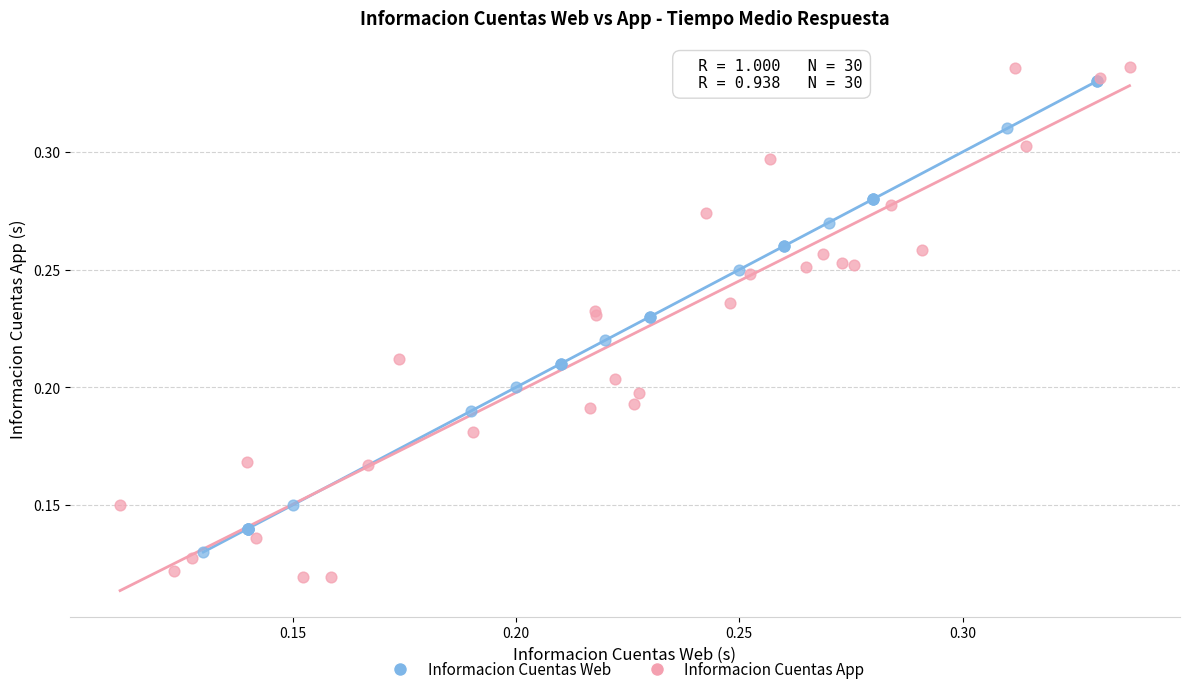

Which series reaches the minimum Y coordinate?

Informacion Cuentas App